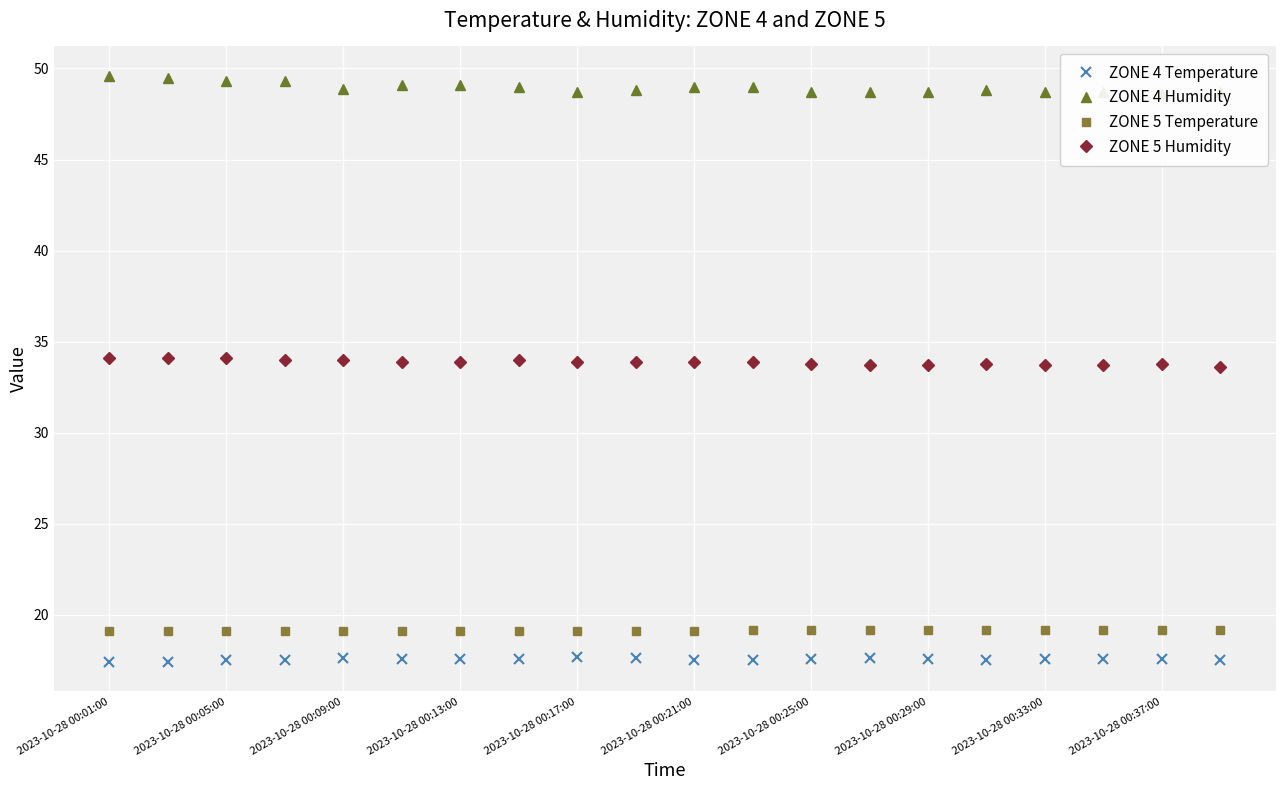

True or false: ZONE 5 Temperature has a value of 19.1 at 2023-10-28 00:21:00.

True